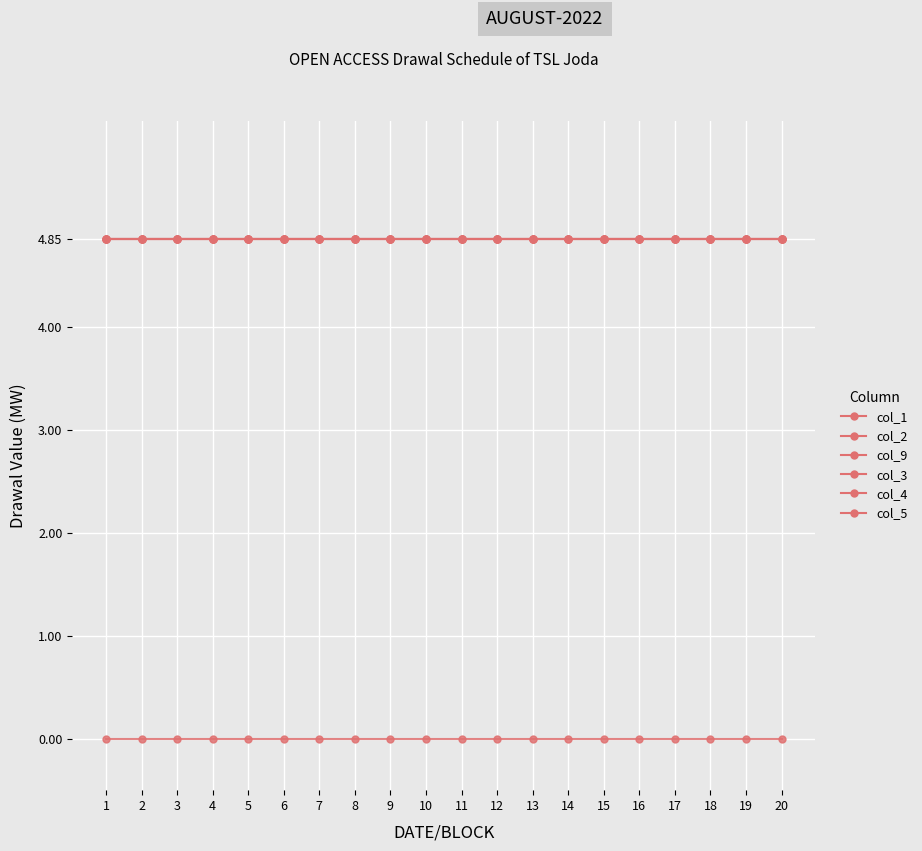

List the series in order of their peak value, lowest first.

col_9, col_1, col_2, col_3, col_4, col_5